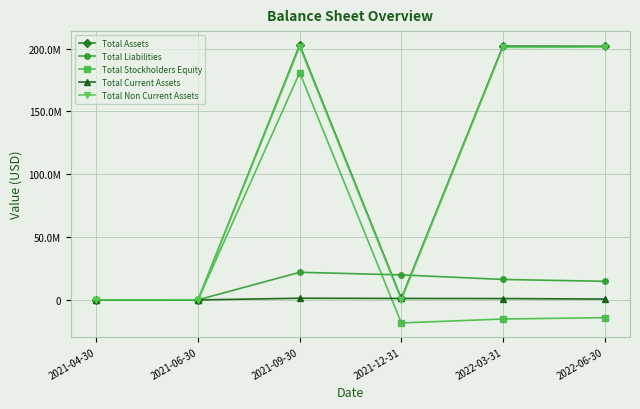

Does the chart display data point markers on the line(s)?

Yes